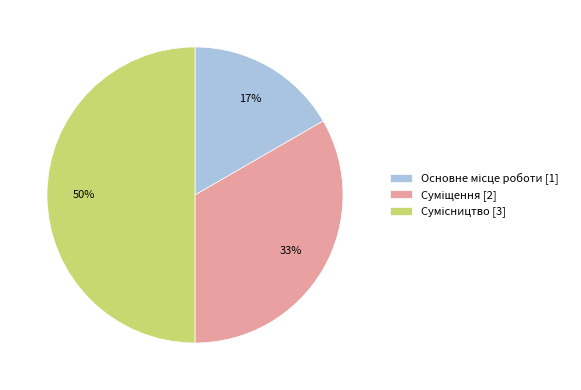

What percentage do Сумісництво and Основне місце роботи together represent?

66.7%